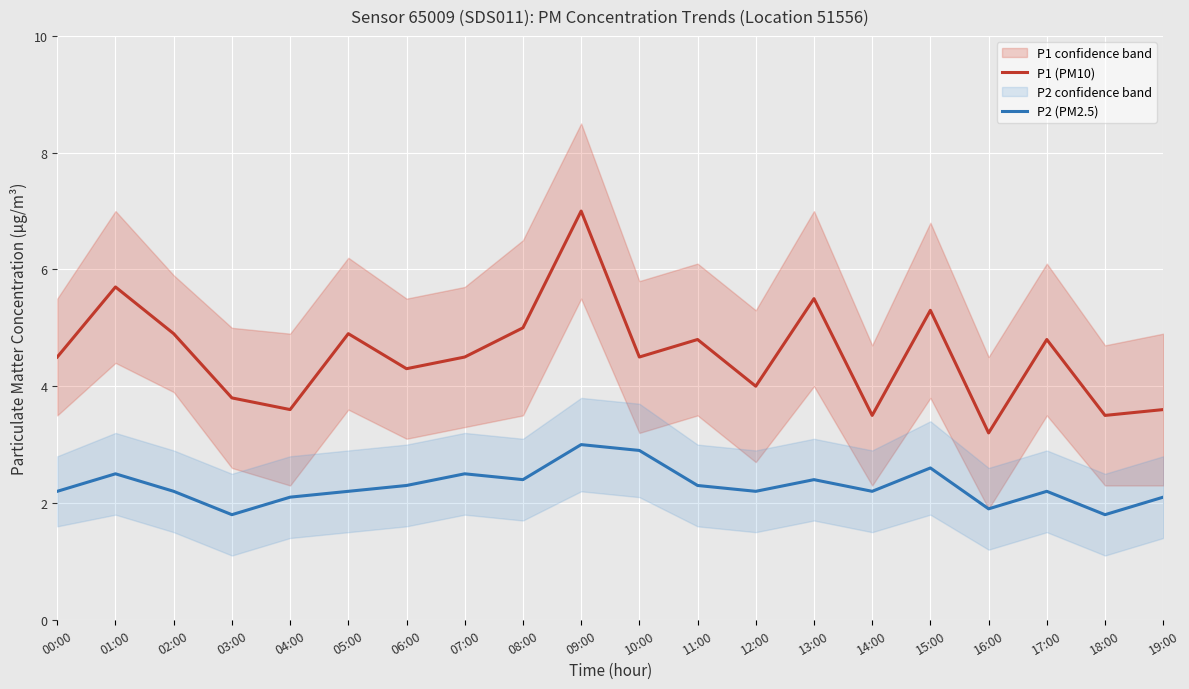

Rank the series by their maximum value, from highest to lowest.

P1 (PM10), P2 (PM2.5)